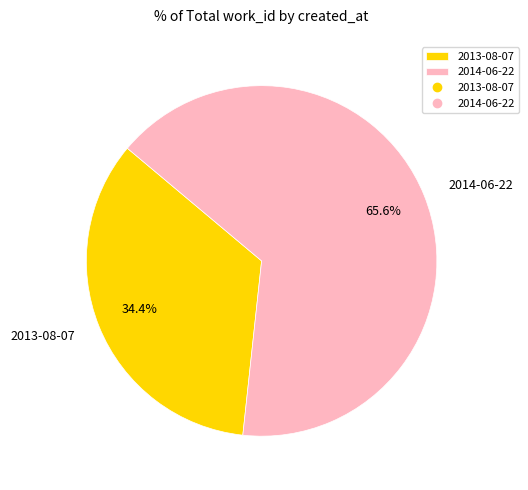

What is the ratio of the value at 2014-06-22 to the value at 2013-08-07?

1.9